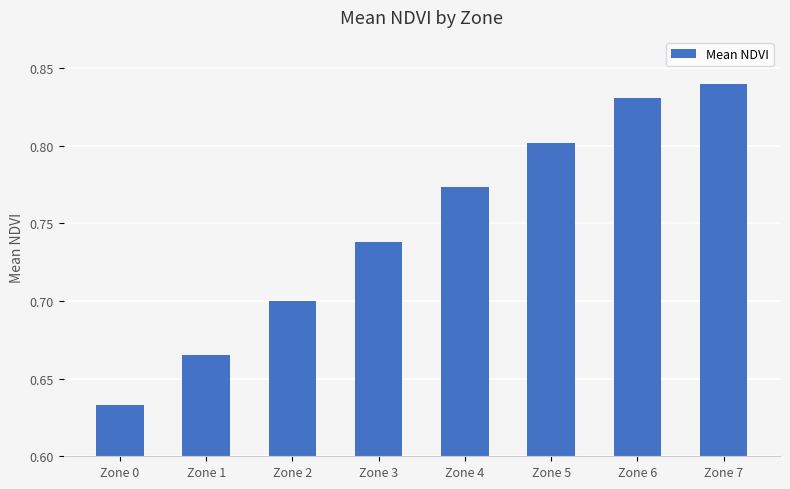

True or false: the data shows 0.3 at Zone 7.

False